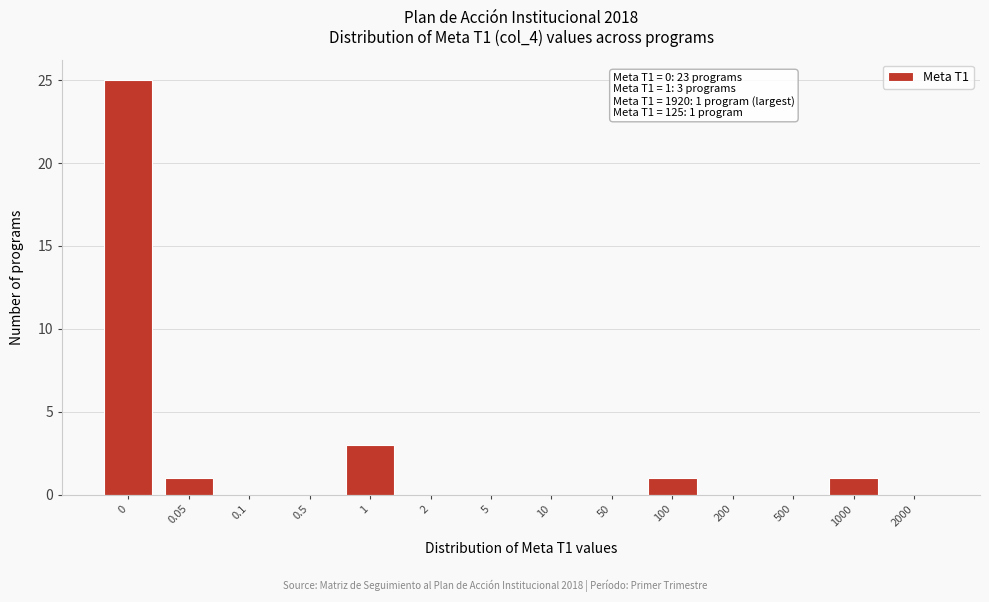

Reading left to right, what are all the values shown in this chart?

0=25	0.05=1	0.1=0	0.5=0	1=3	2=0	5=0	10=0	50=0	100=1	200=0	500=0	1000=1	2000=0